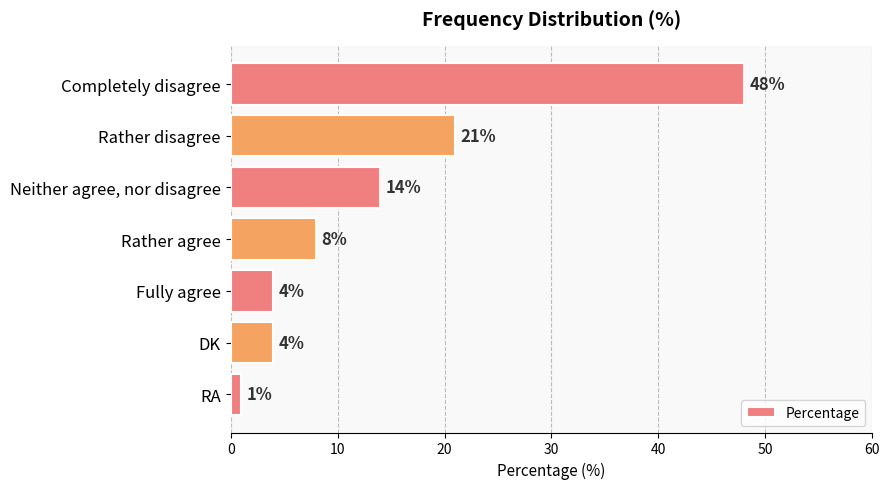

Between Rather agree and Neither agree, nor disagree, which is larger?

Neither agree, nor disagree